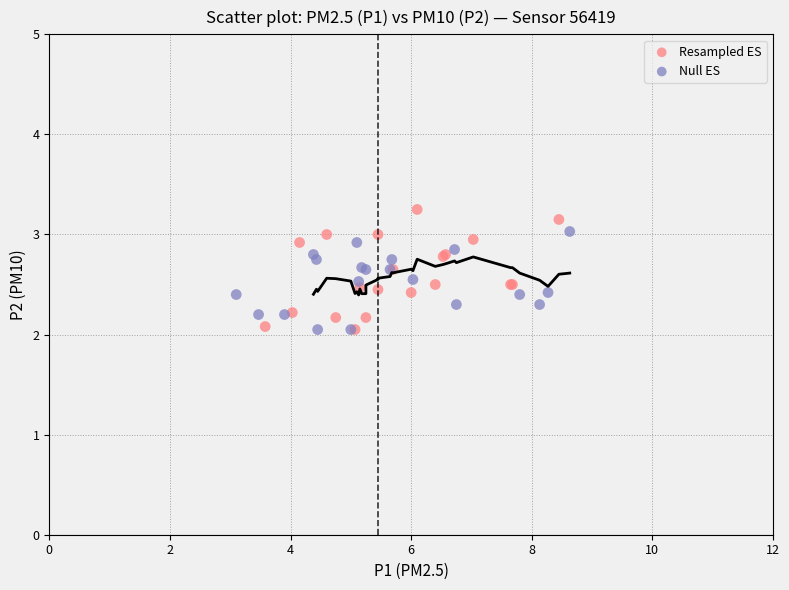

Which series reaches the maximum Y coordinate?

Resampled ES